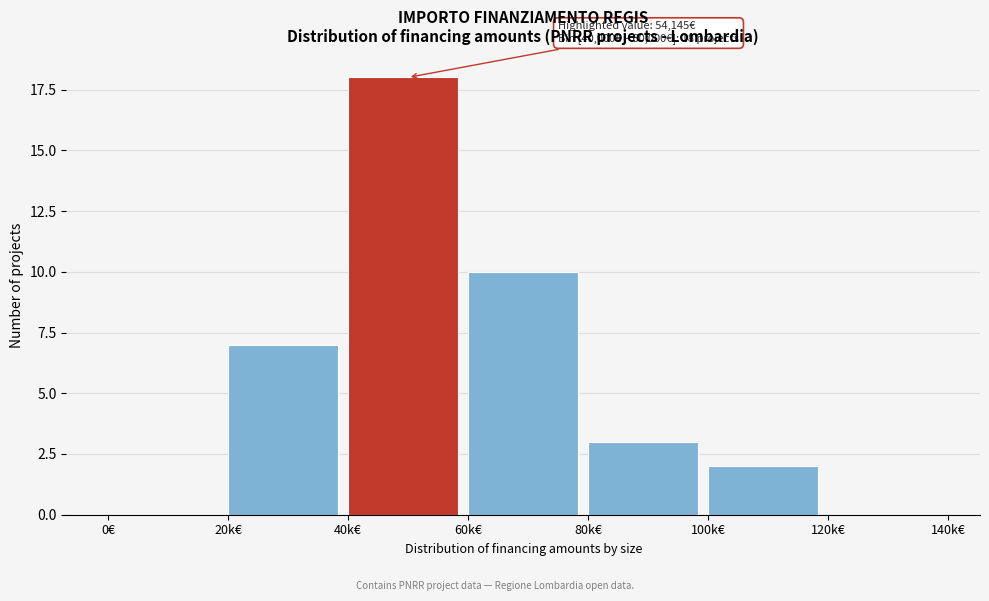

Reading right to left, list all the values displayed in this chart.

120k€=0	100k€=2	80k€=3	60k€=10	40k€=18	20k€=7	0€=0